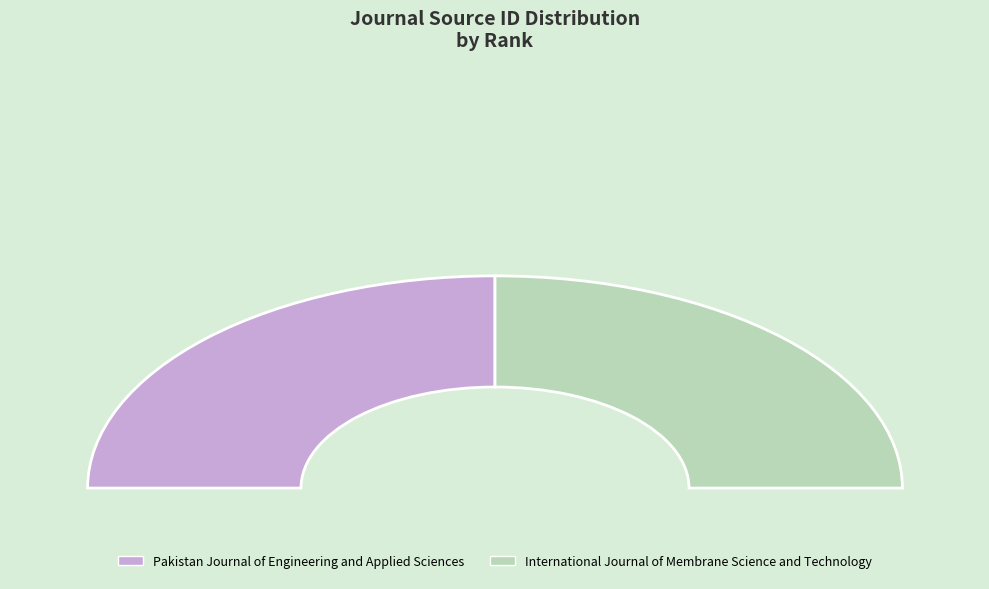

Which slice is the largest?

International Journal of Membrane Science and Technology